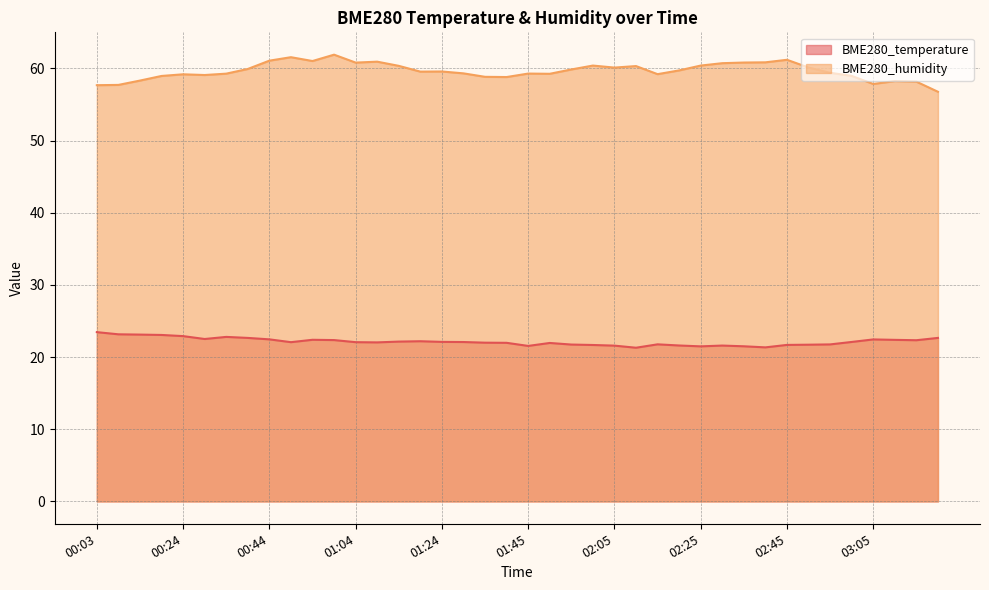

In BME280_humidity, how many points are higher than both neighbors (excluding endpoints)?

10